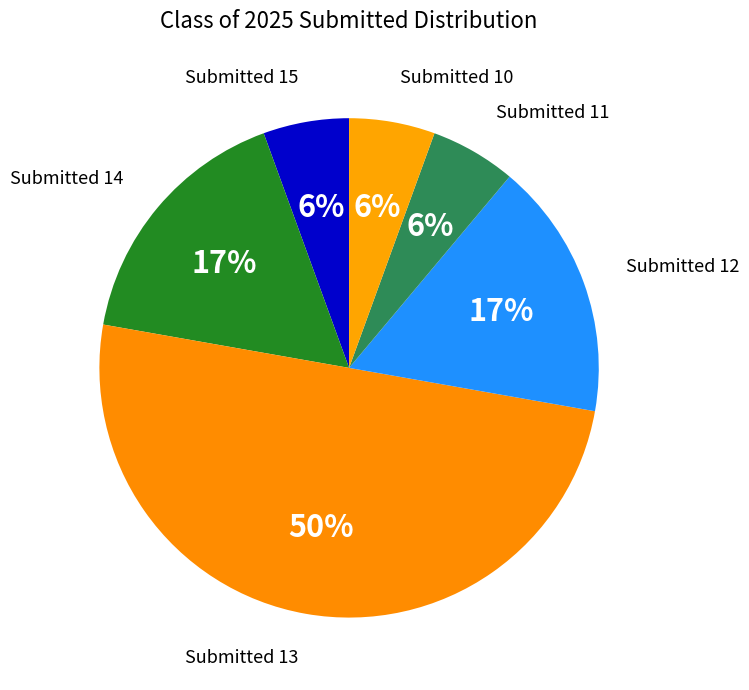

Approximately how many times larger is the value at Submitted 11 compared to Submitted 10?

1.0